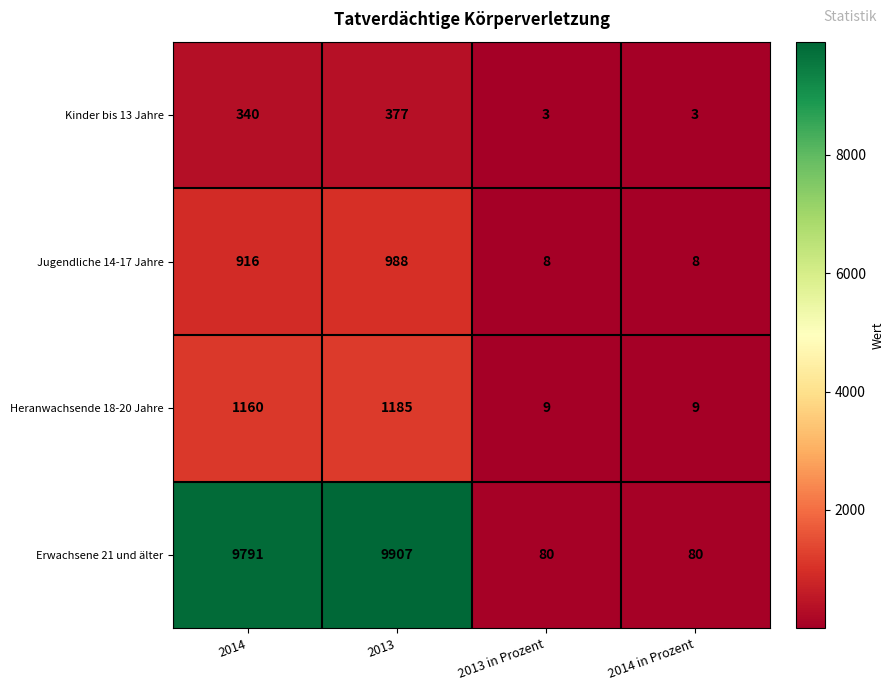

Rank the series by their maximum value, from highest to lowest.

Erwachsene 21 und älter, Heranwachsende 18-20 Jahre, Jugendliche 14-17 Jahre, Kinder bis 13 Jahre